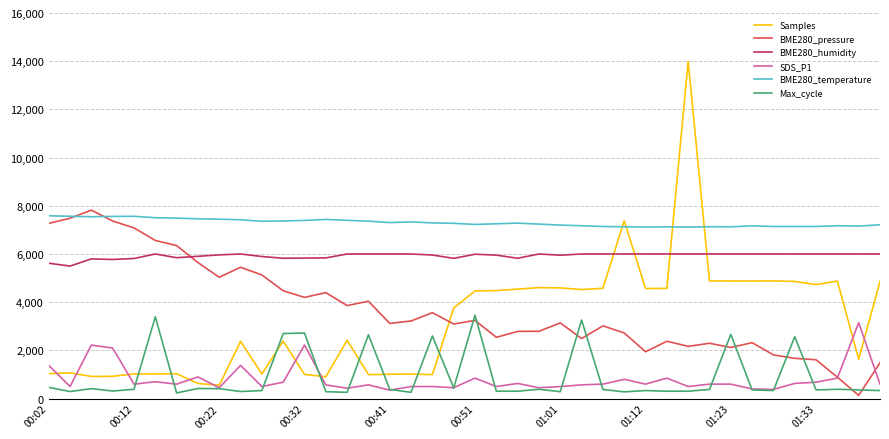

How many lines are shown in the chart?

6